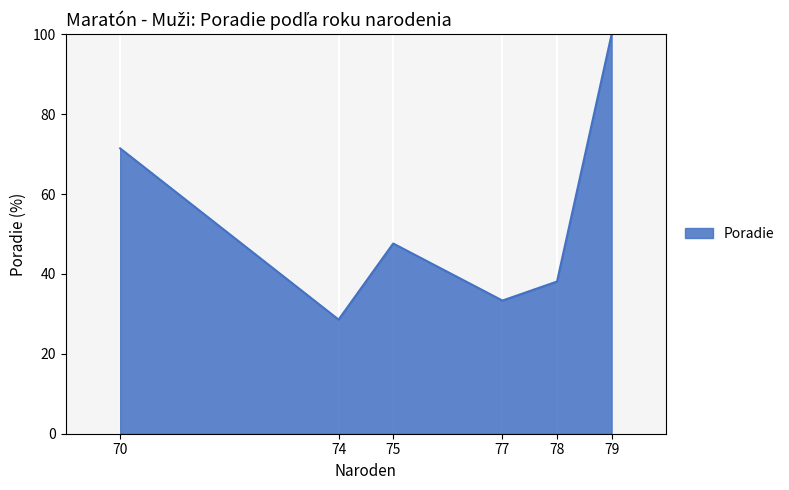

Which label corresponds to the largest value in the chart?

79